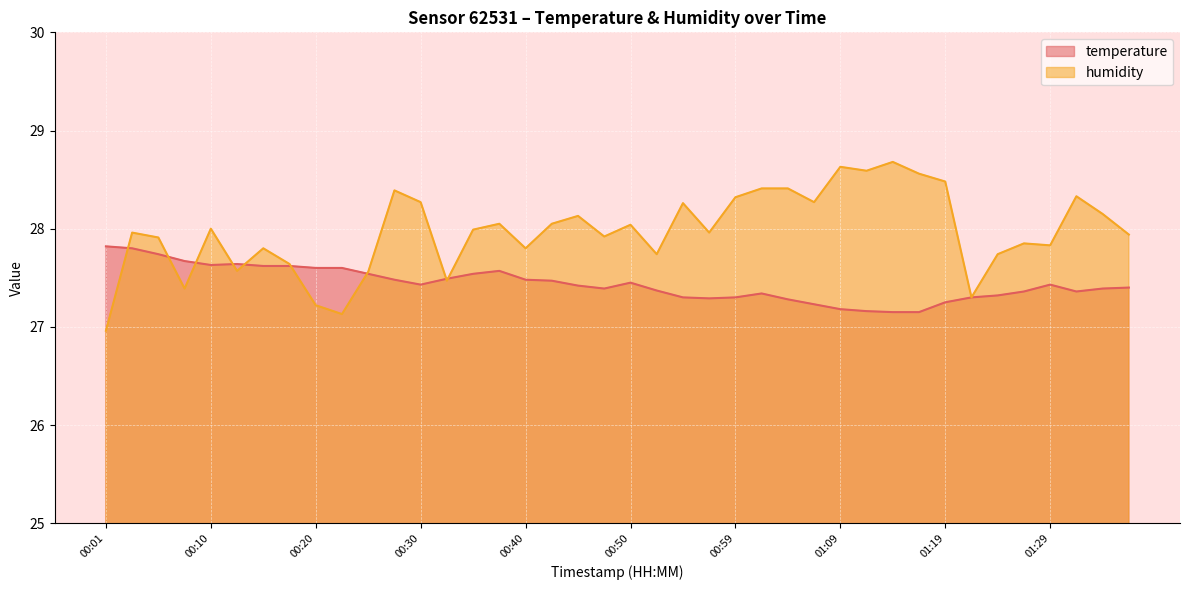

In temperature, how many points are higher than both neighbors (excluding endpoints)?

5